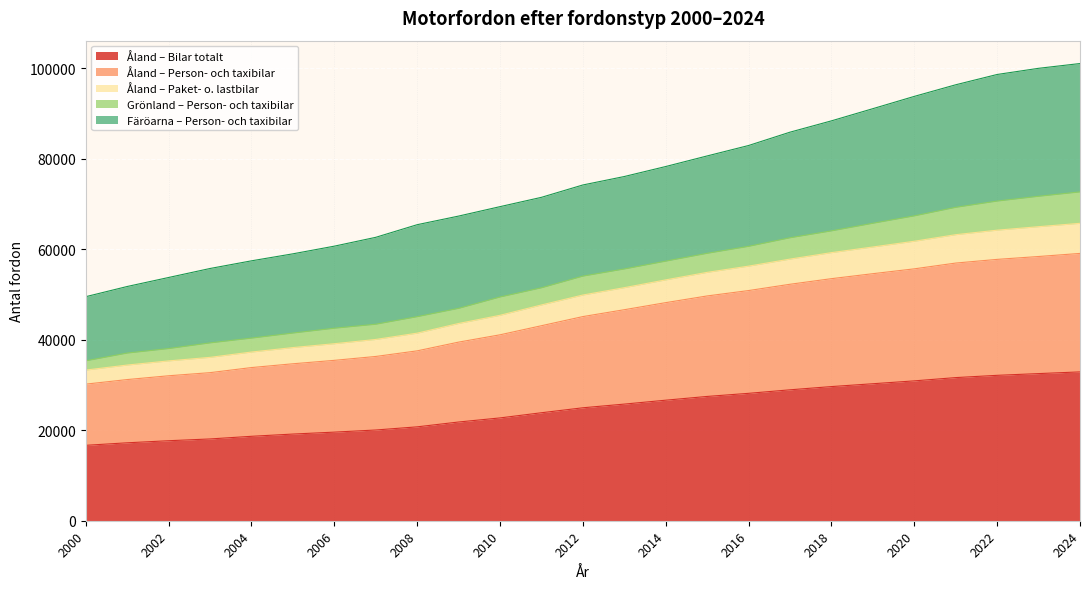

Does the chart display data point markers on the line(s)?

No